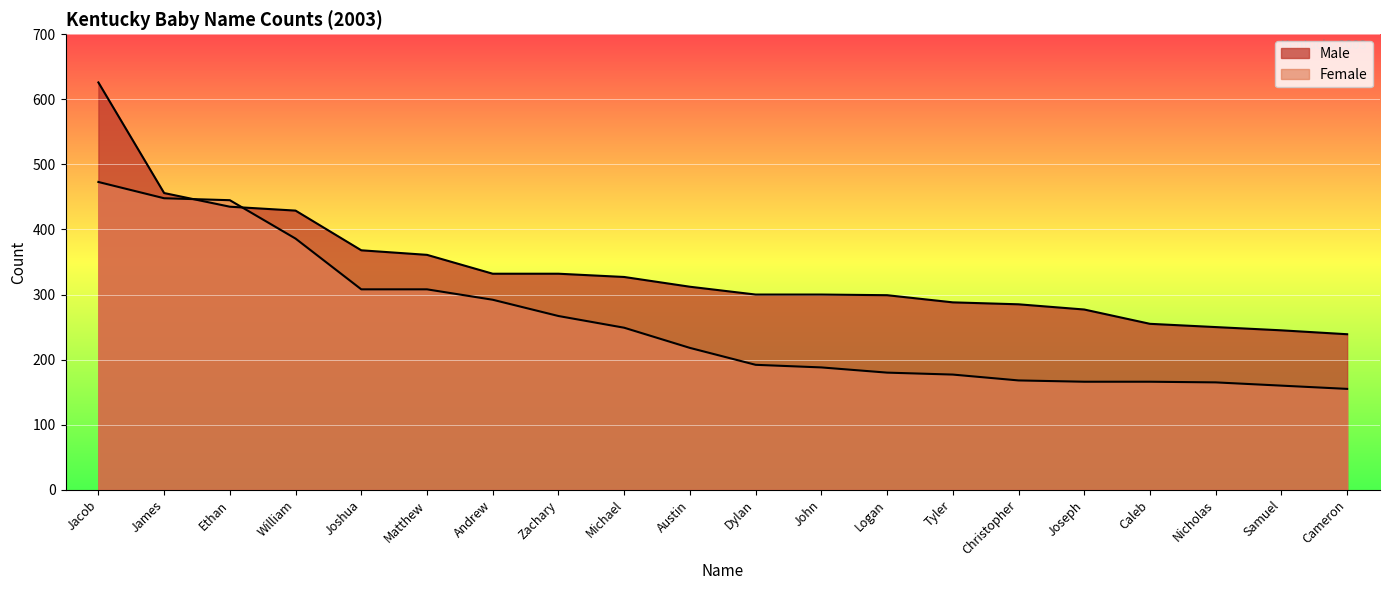

At Samuel, list the series in order from largest to smallest.

Male, Female